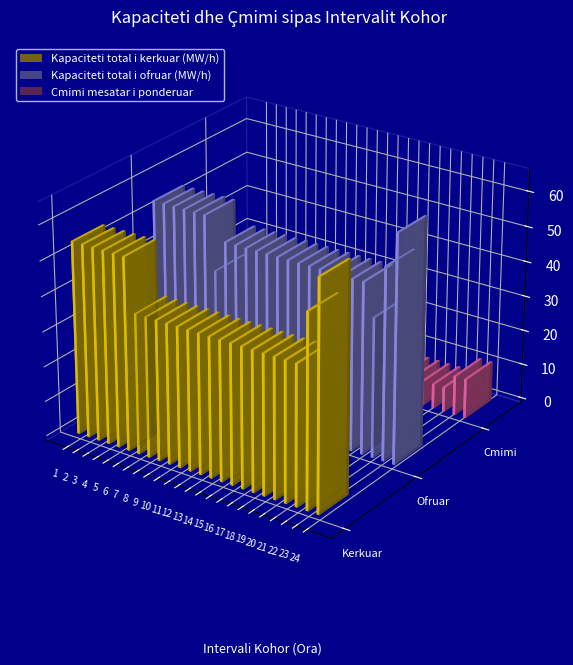

What is the value of the Kapaciteti total i ofruar (MW/h) bar at the 7th from the left?

40.0